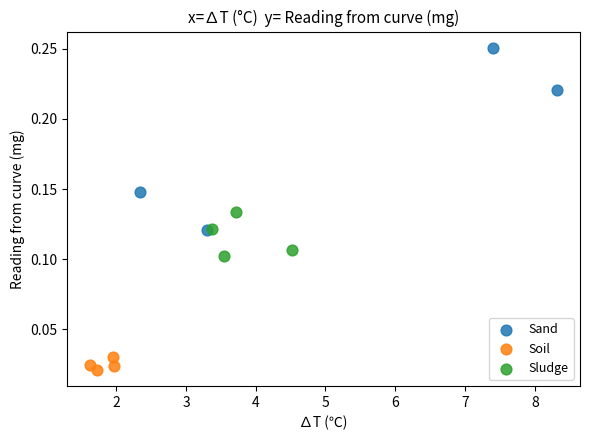

Which series contains the highest Y value?

Sand